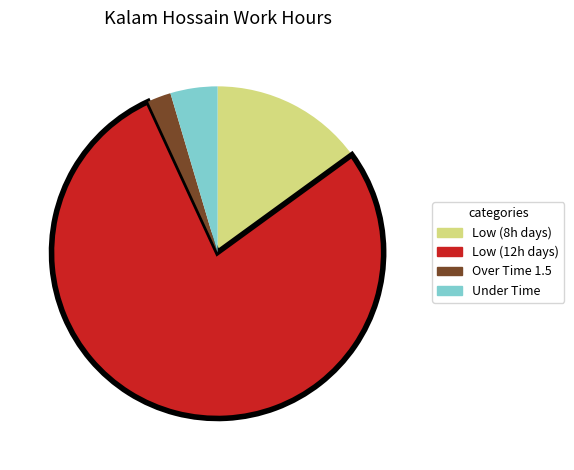

Is the sum of Over Time 1.5 and Low (12h days) greater than half?

Yes